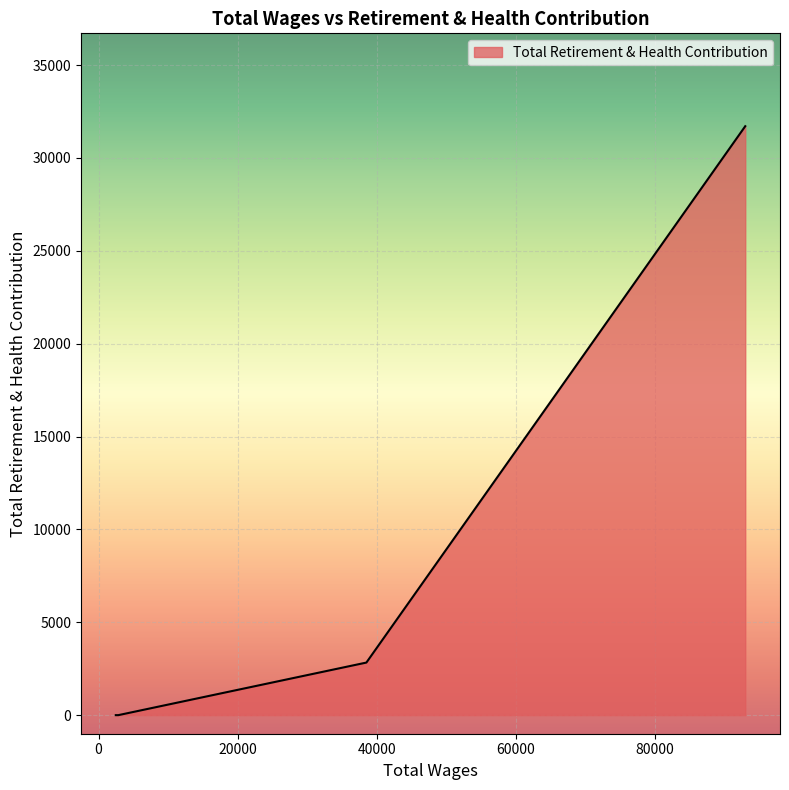

What is the difference between the maximum and minimum values?

31706